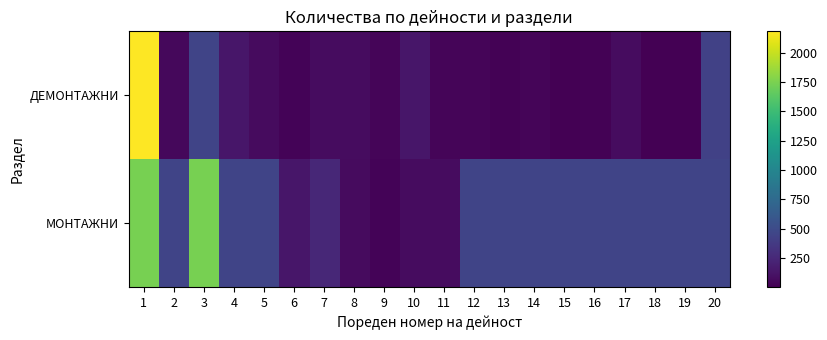

What is the average value of the МОНТАЖНИ series?

473